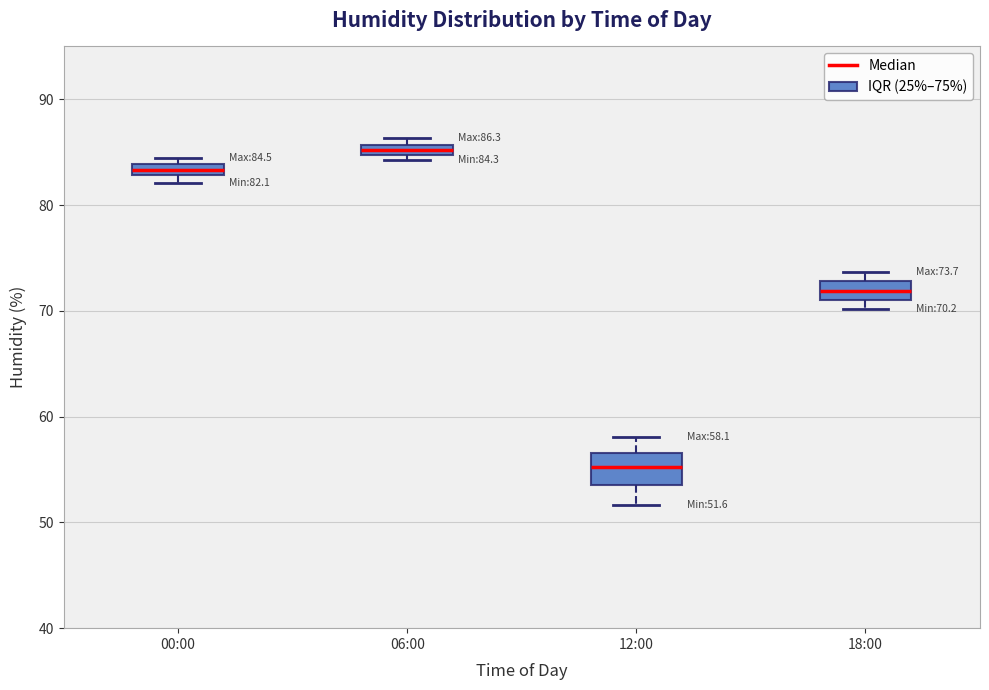

Comparing the boxes themselves (not the whiskers), which one is the tallest?

12:00